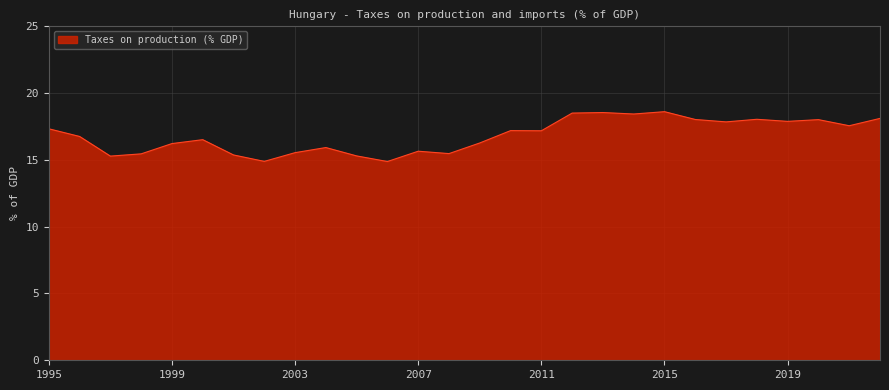

What is the minimum value shown in the chart?

14.9